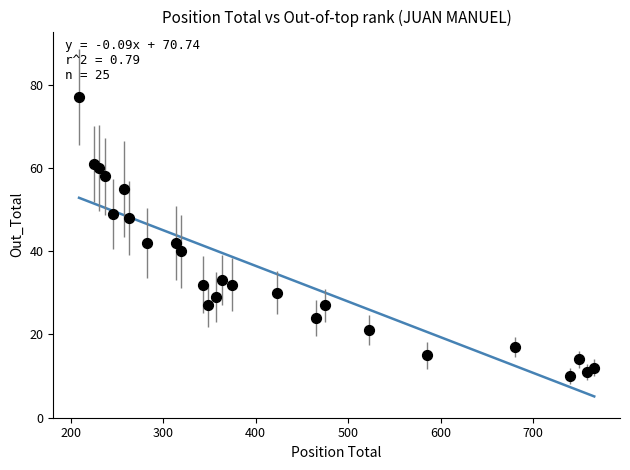

What is the range of X values (max minus min)?

557